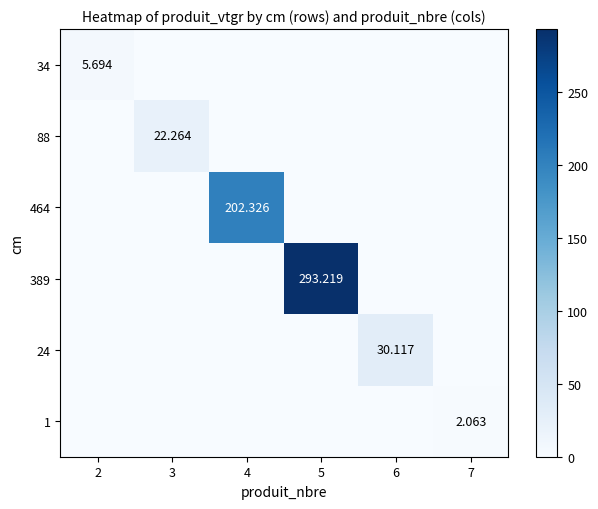

At which category does the chart reach its peak across all series?

5